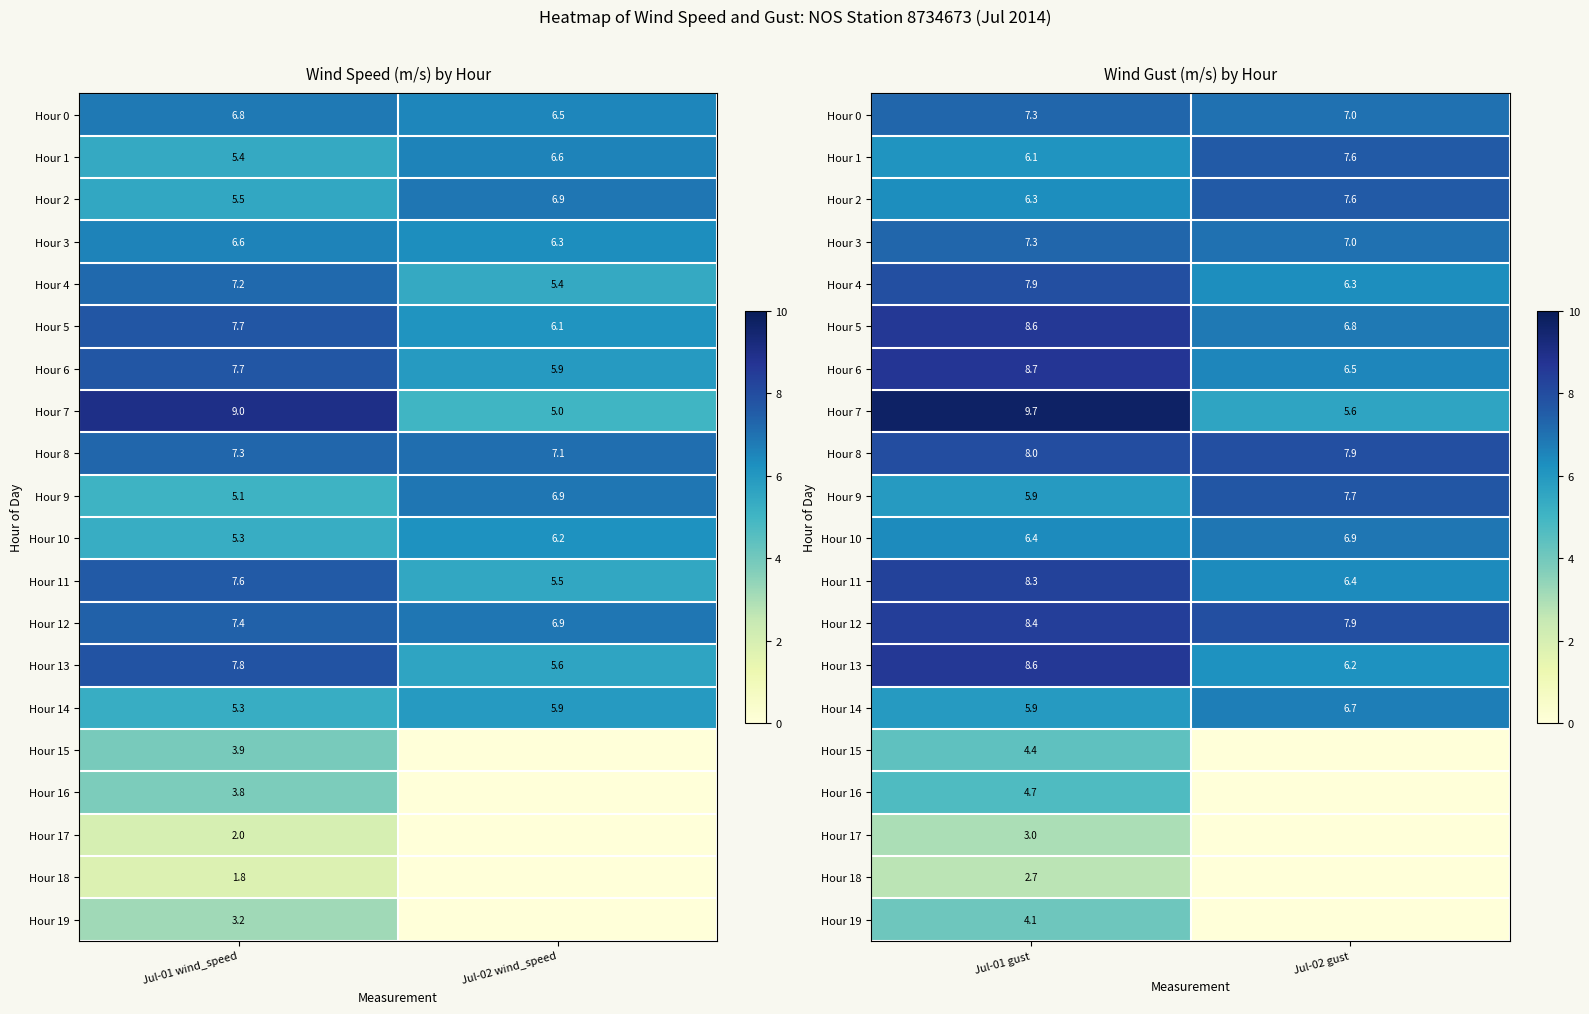

Which category has the lowest value in the Hour 19 series?

Jul-02 gust